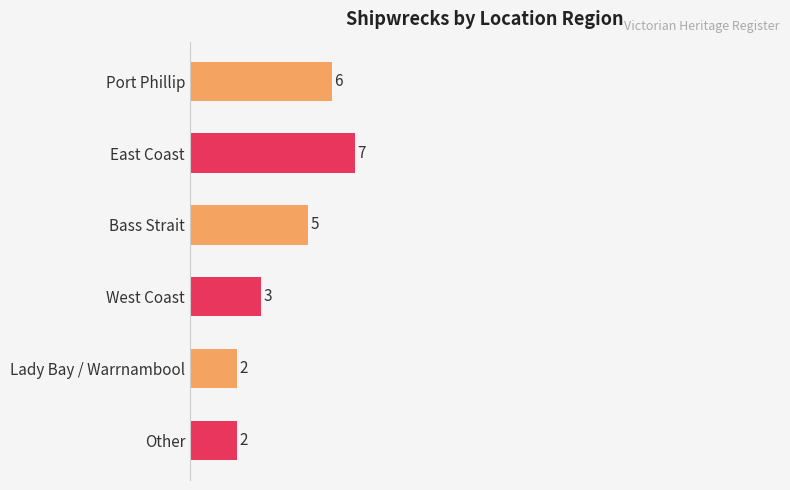

Between West Coast and Lady Bay / Warrnambool, which is larger?

West Coast